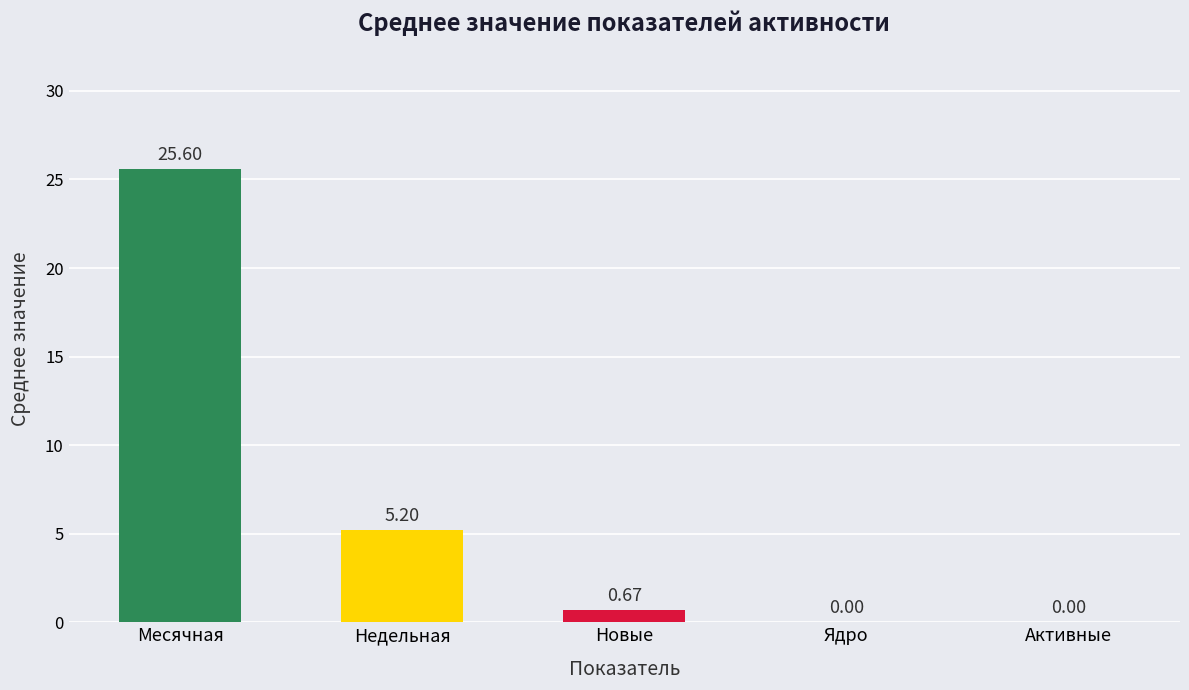

Where is the data nearest to the value 12?

Недельная